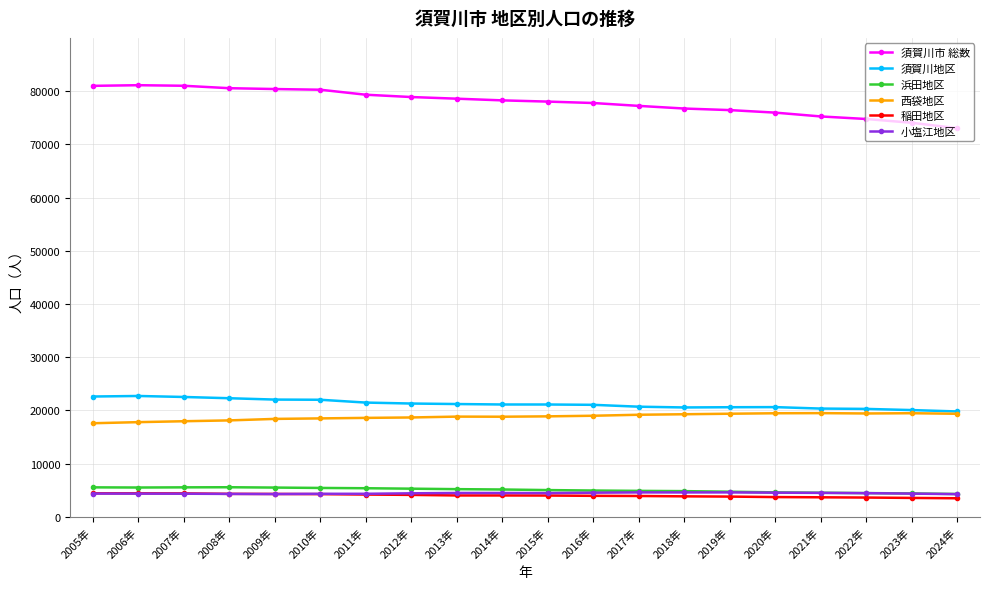

Which series has the largest total across all categories?

須賀川市 総数